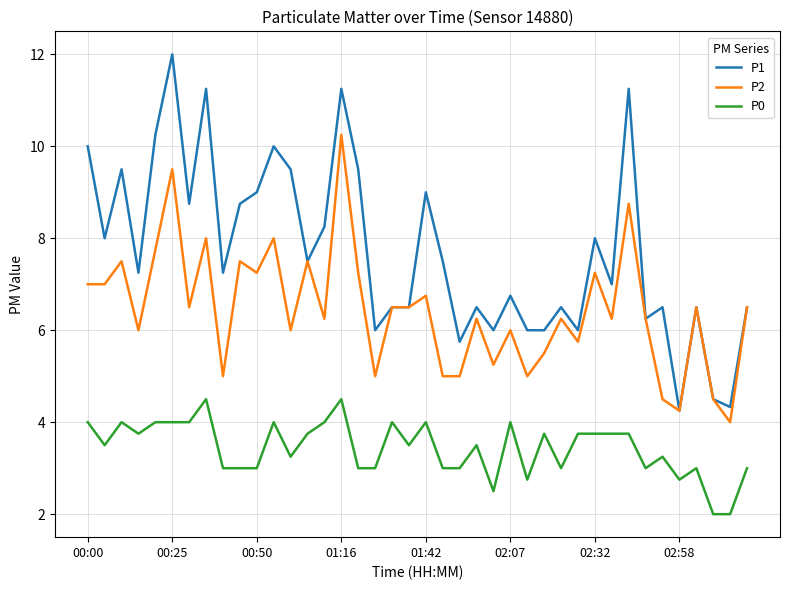

What is the highest value of the P0 series?

4.5